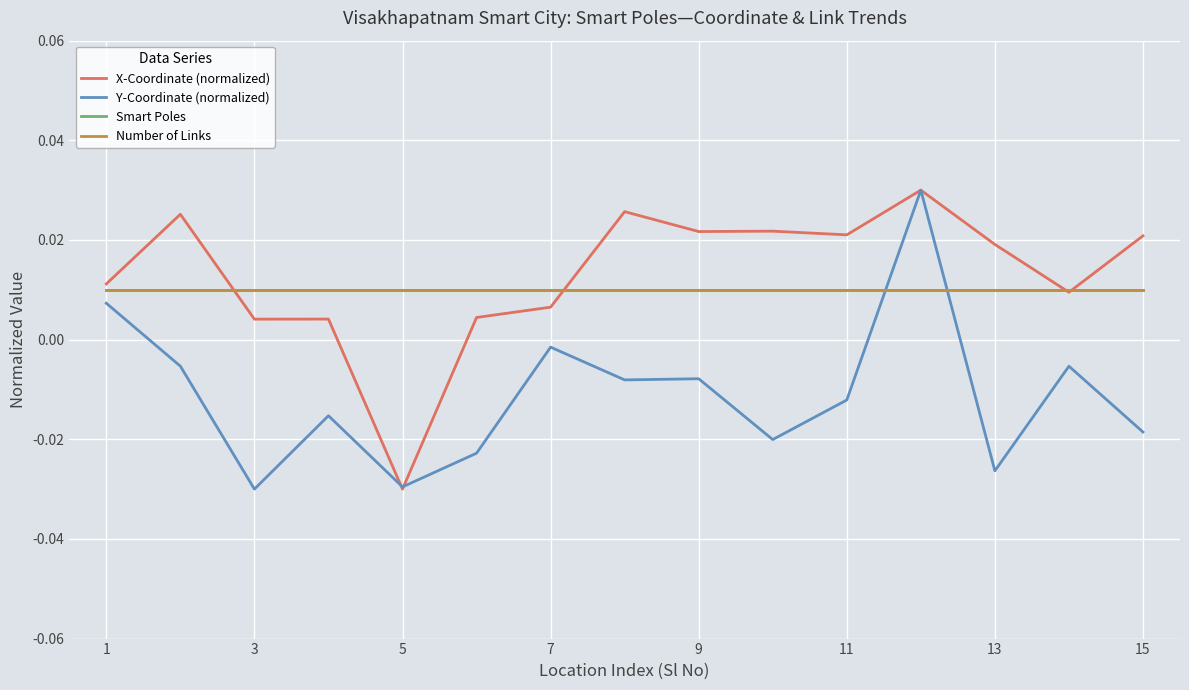

How many interior local peaks does the X-Coordinate (normalized) series have?

5